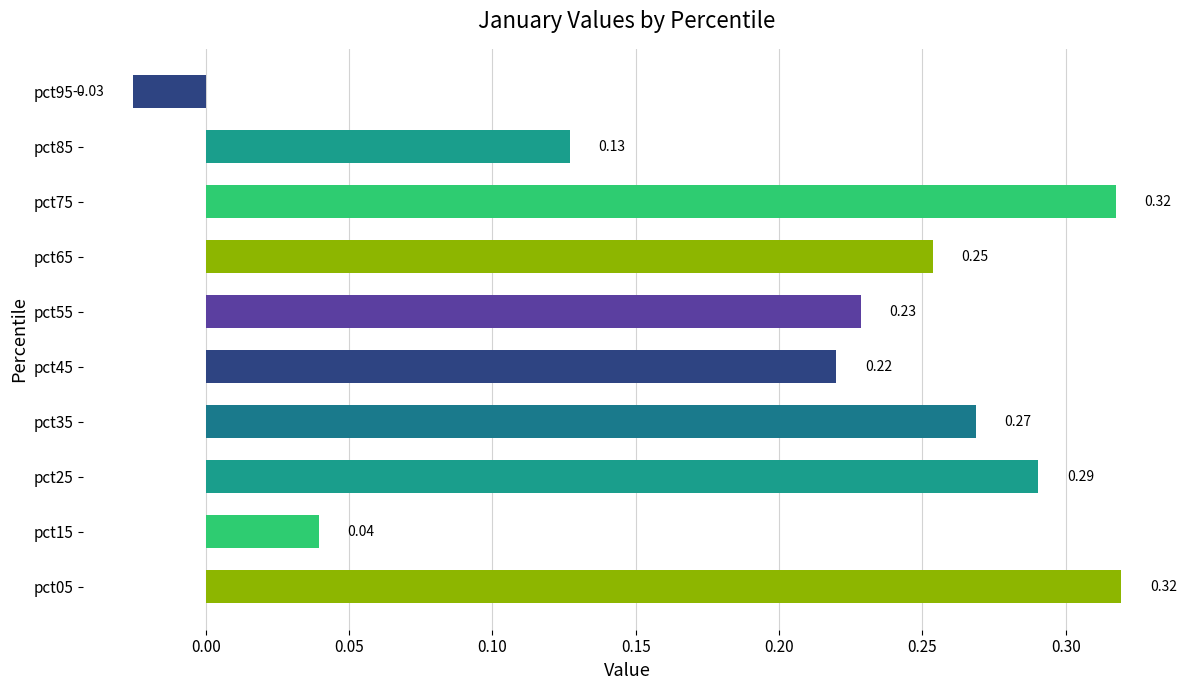

What is the sum of all values?

2.0